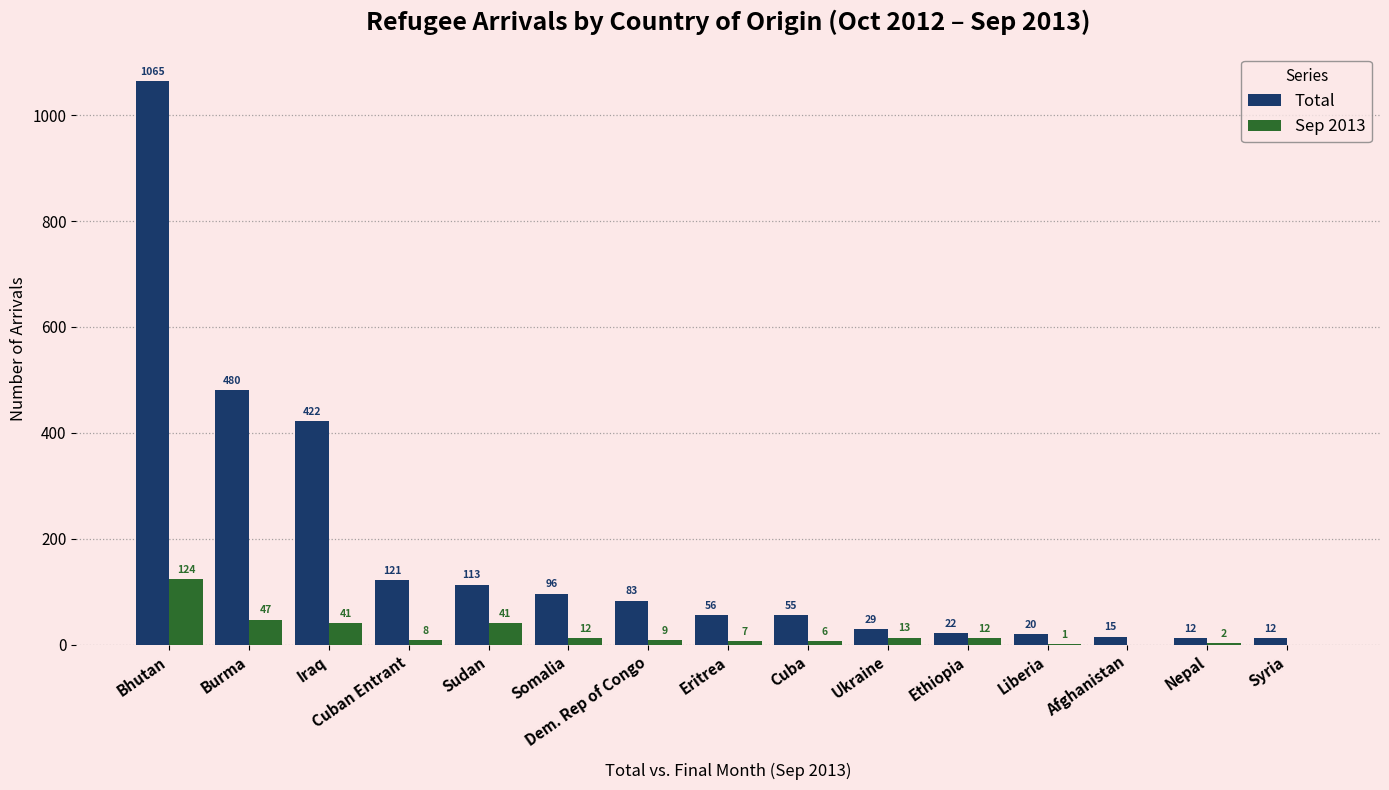

What is the sum of the Total values at Burma and Ethiopia?

502